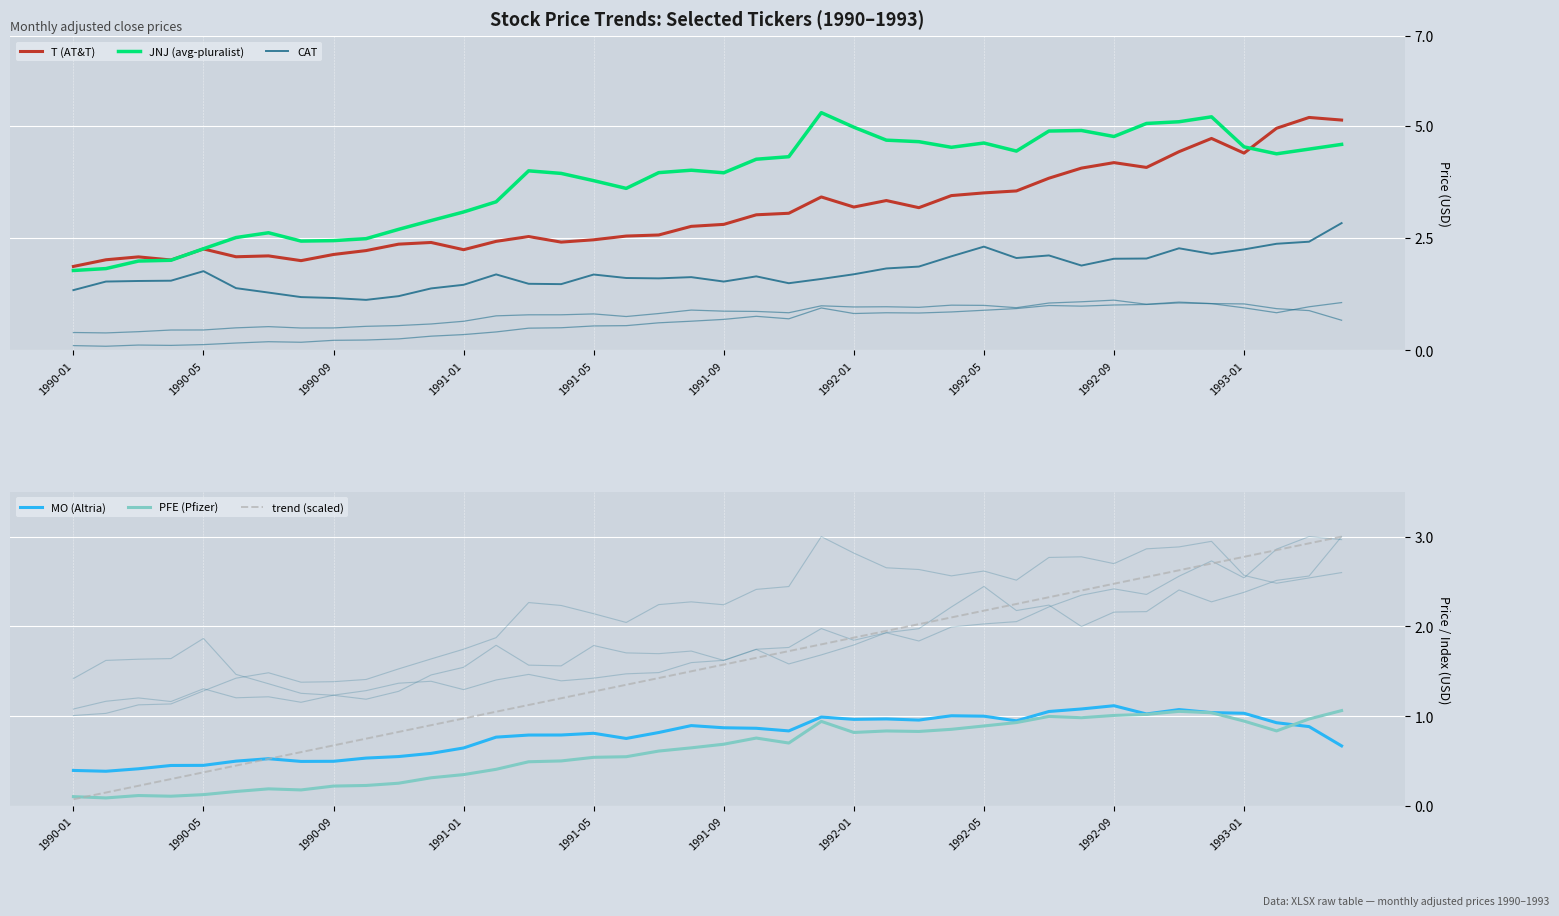

How many times do MO (Altria) and PFE (Pfizer) cross each other?

1